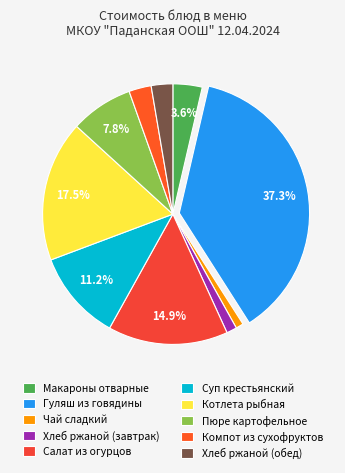

Approximately how many times larger is the value at Хлеб ржаной (завтрак) compared to Пюре картофельное?

0.2